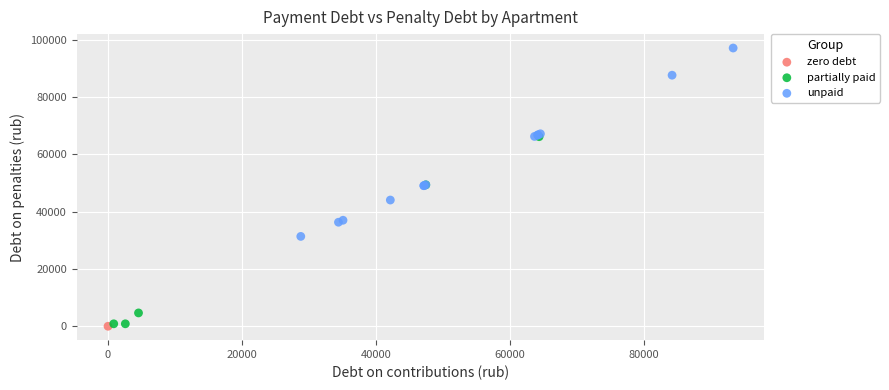

Which series contains the highest Y value?

unpaid